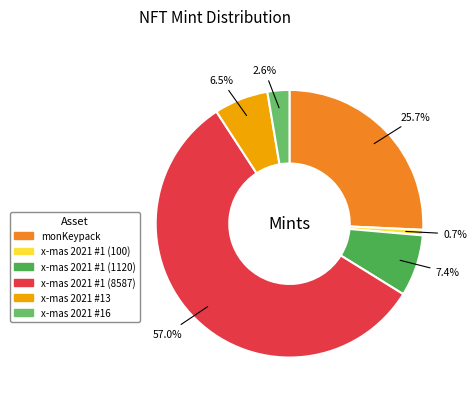

Is it true that x-mas 2021 #1 (1120) is 1% of the pie?

False